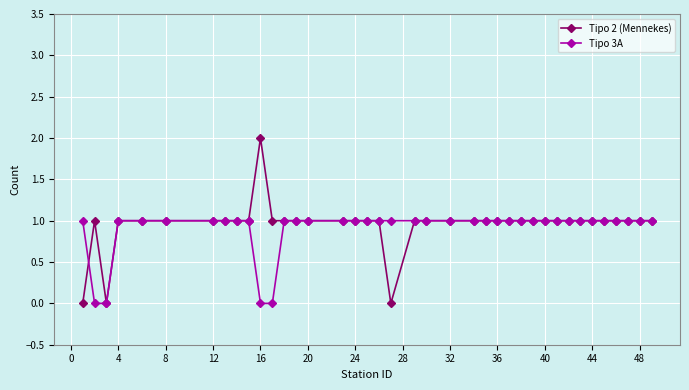

List the series in order of their peak value, highest first.

Tipo 2 (Mennekes), Tipo 3A